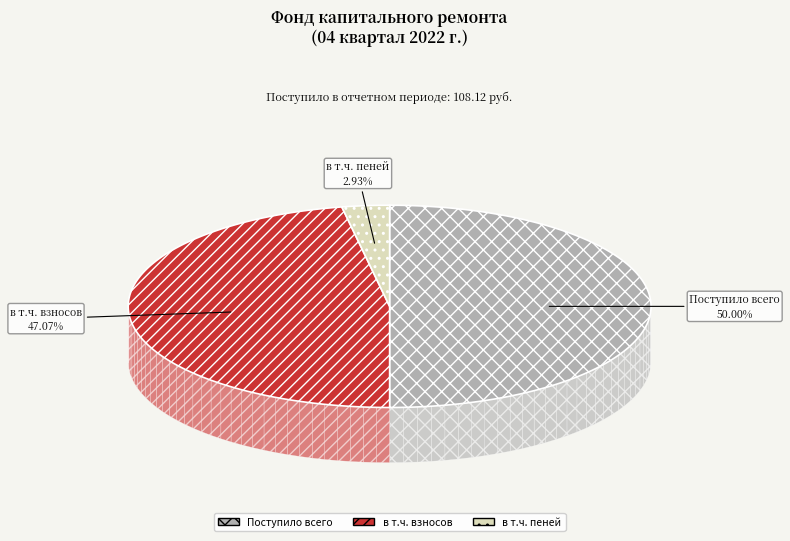

What percentage do Поступило всего and в т.ч. взносов together represent?

97.1%